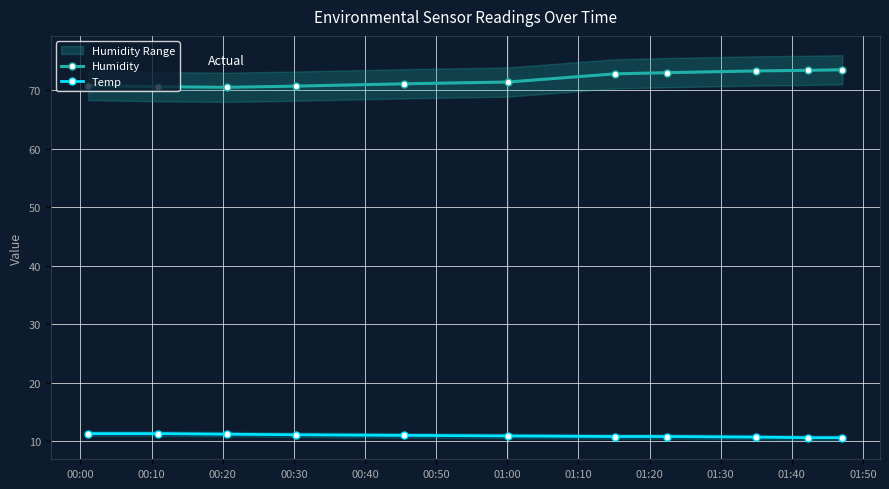

True or false: Humidity and Temp cross at least once.

False